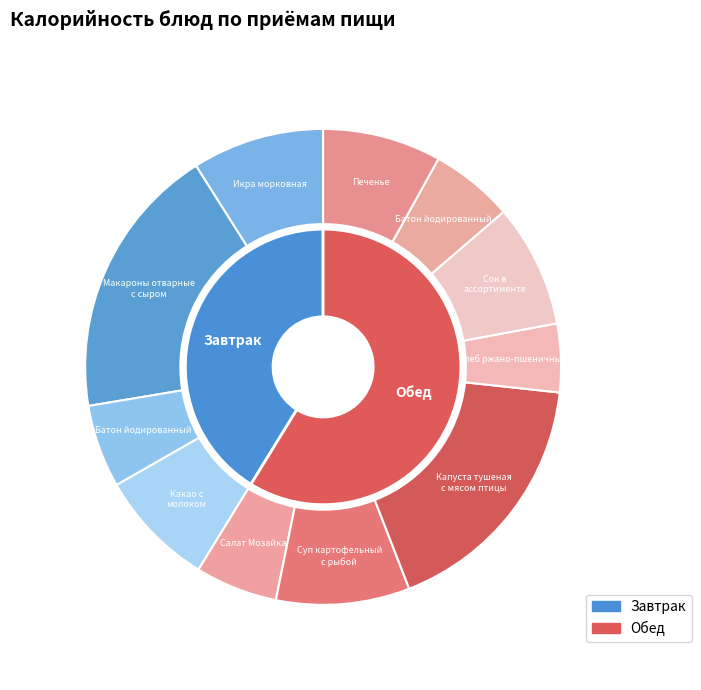

Rank the categories by value from highest to lowest.

Макароны отварные с сыром, Капуста тушеная с мясом птицы, Суп картофельный с рыбой, Икра морковная, Сок в ассортименте, Печенье, Какао с молоком, Батон йодированный (завтрак), Батон йодированный (обед), Салат Мозайка, Хлеб ржано-пшеничный